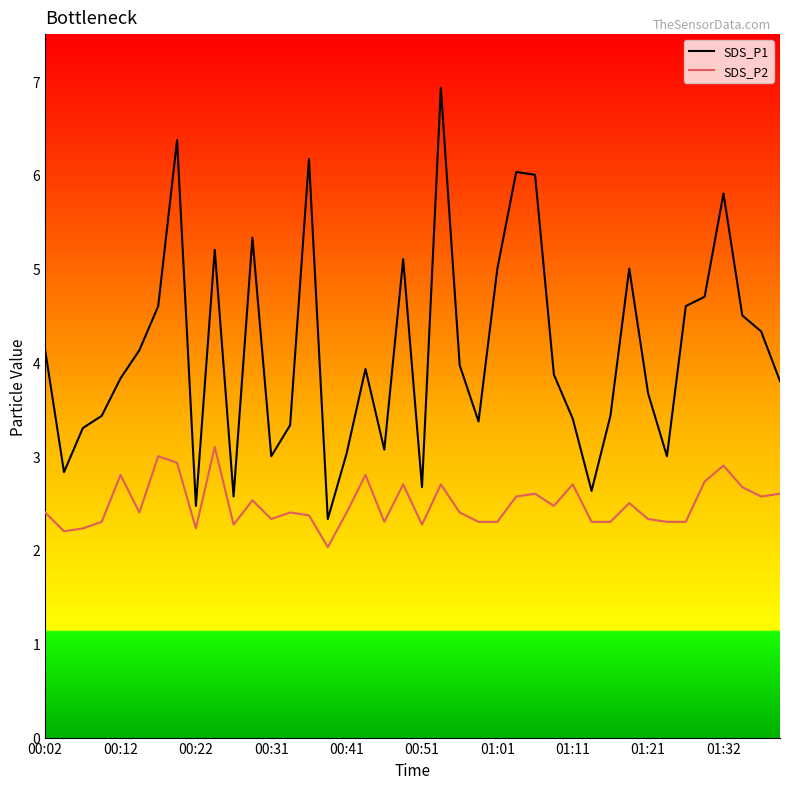

True or false: SDS_P1 and SDS_P2 intersect in this chart.

False